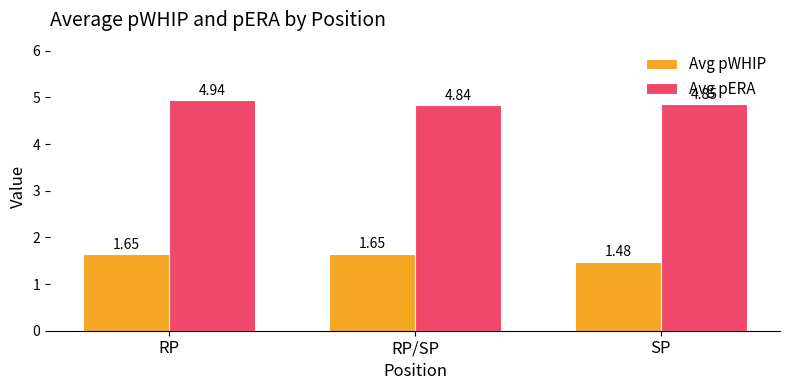

What is the label of the 3rd bar from the left?

SP